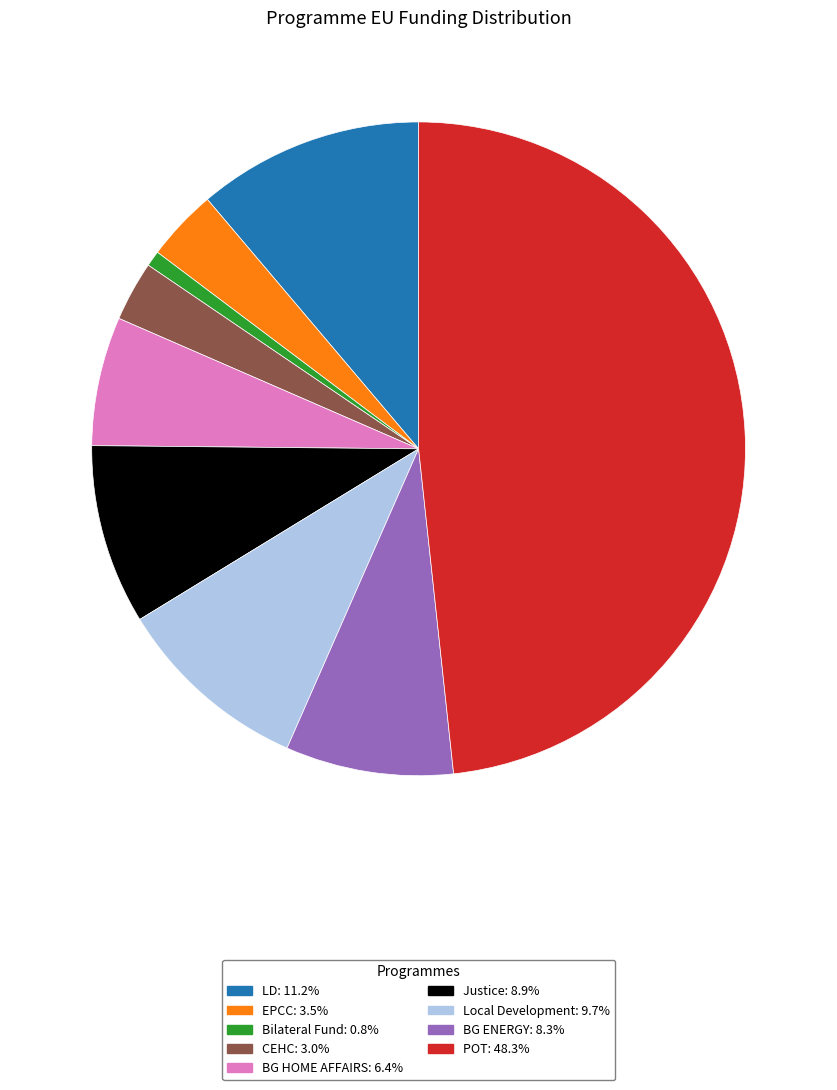

How many segments does this pie chart have?

9